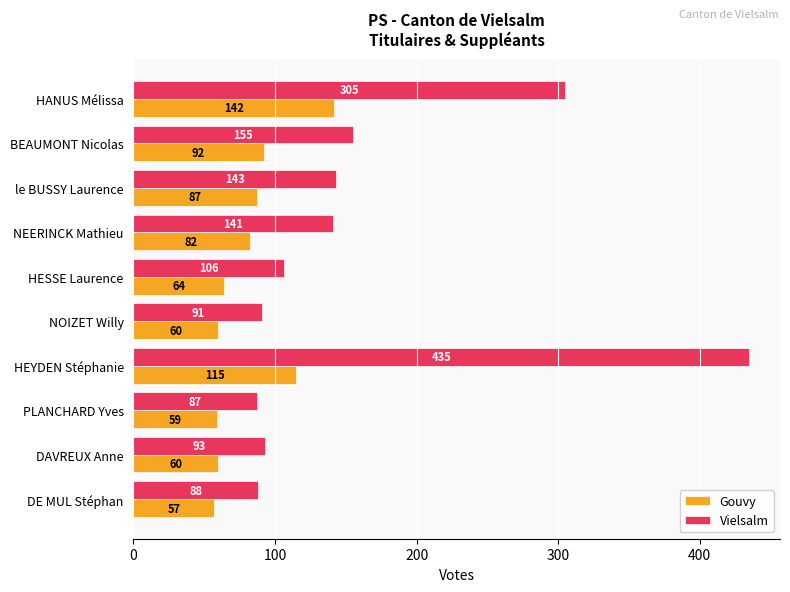

Between HANUS Mélissa and DE MUL Stéphan, which series saw the biggest shift?

Vielsalm